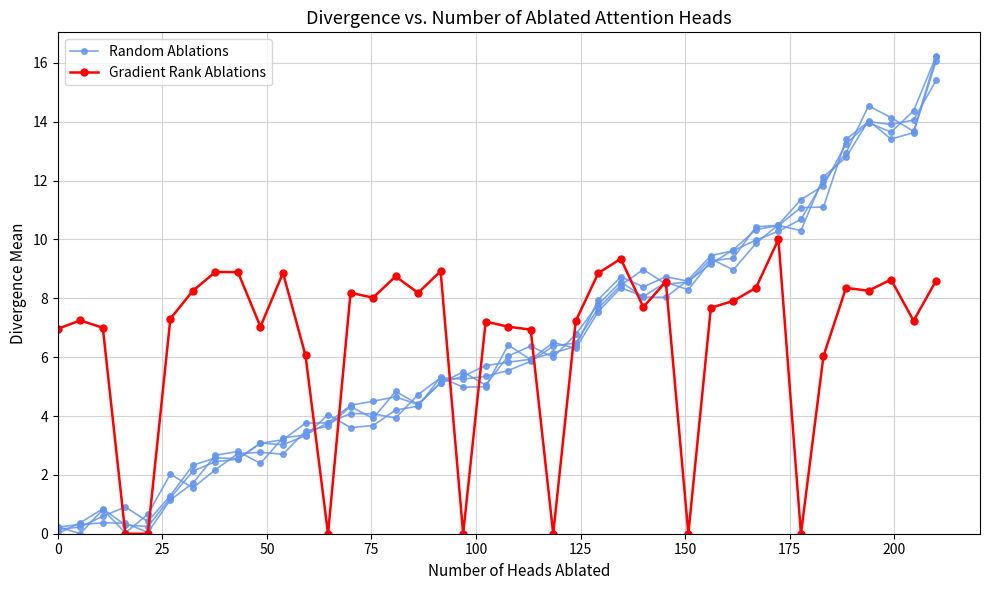

In Random Ablations, how many points are lower than both neighbors (excluding endpoints)?

11